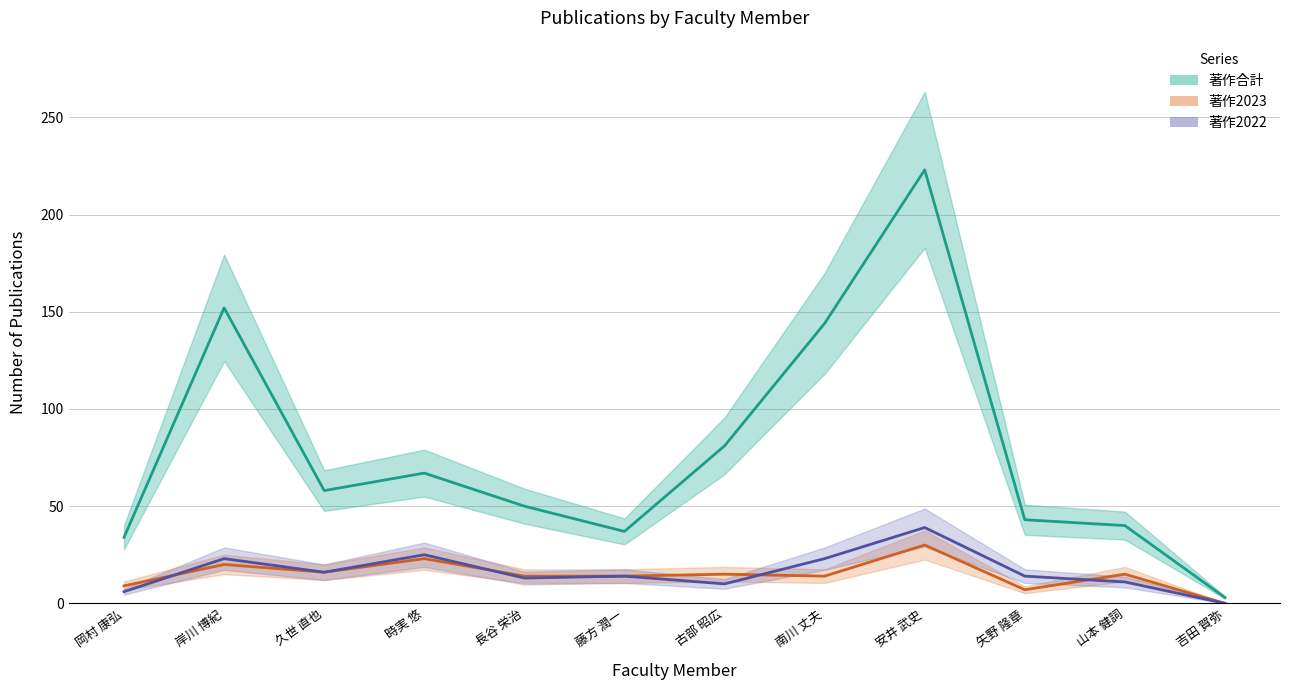

How many lines are shown in the chart?

3